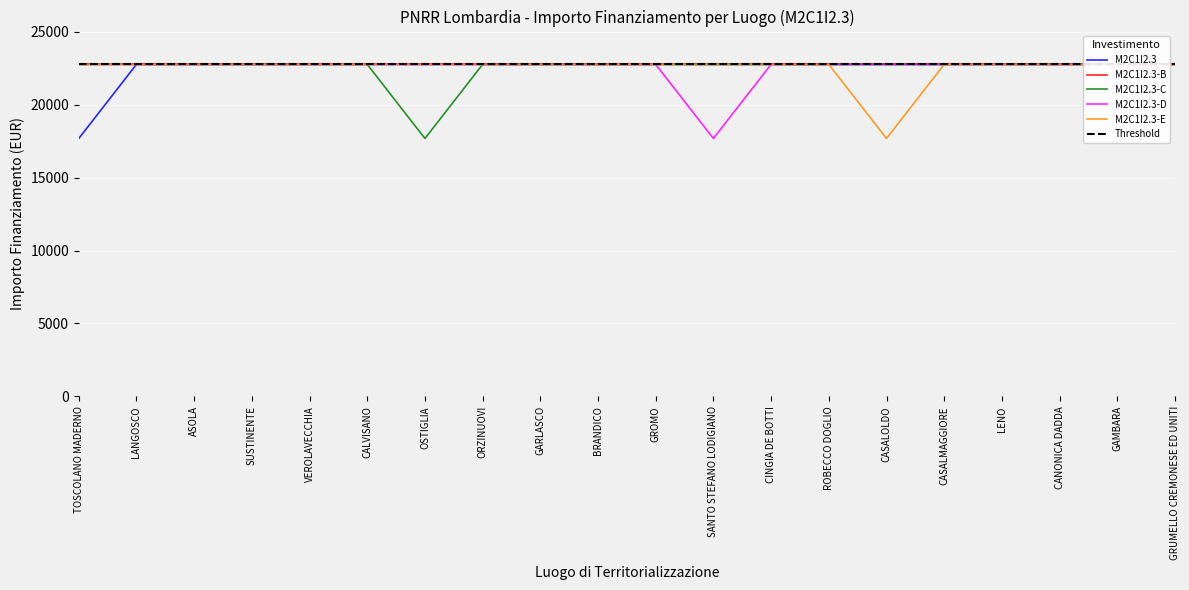

Between OSTIGLIA and ASOLA, which is larger?

OSTIGLIA